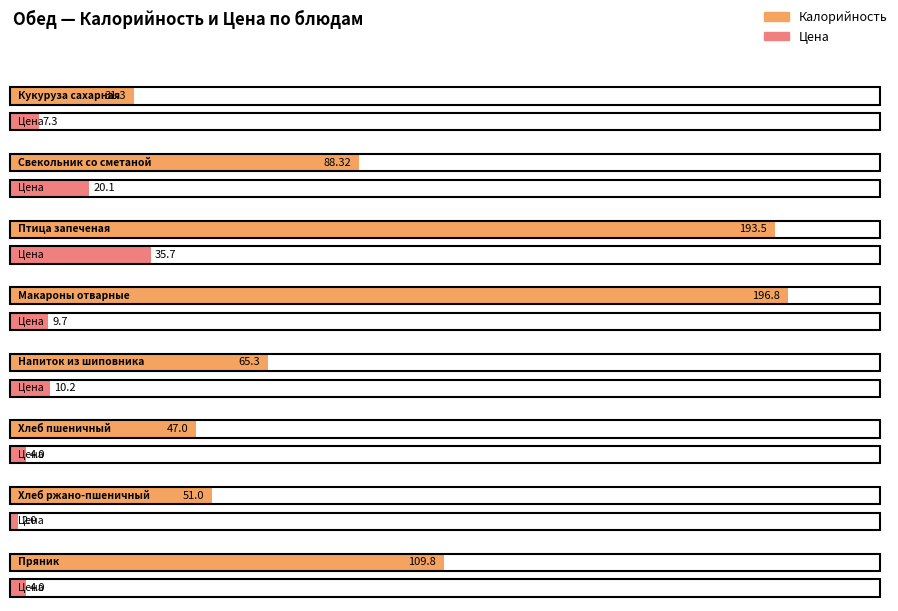

Reading left to right, transcribe all the data shown in this chart.

Калорийность: 31.3	88.3	193.5	196.8	65.3	47.0	51.0	109.8
Цена: 7.3	20.1	35.7	9.7	10.2	4.0	2.0	4.0